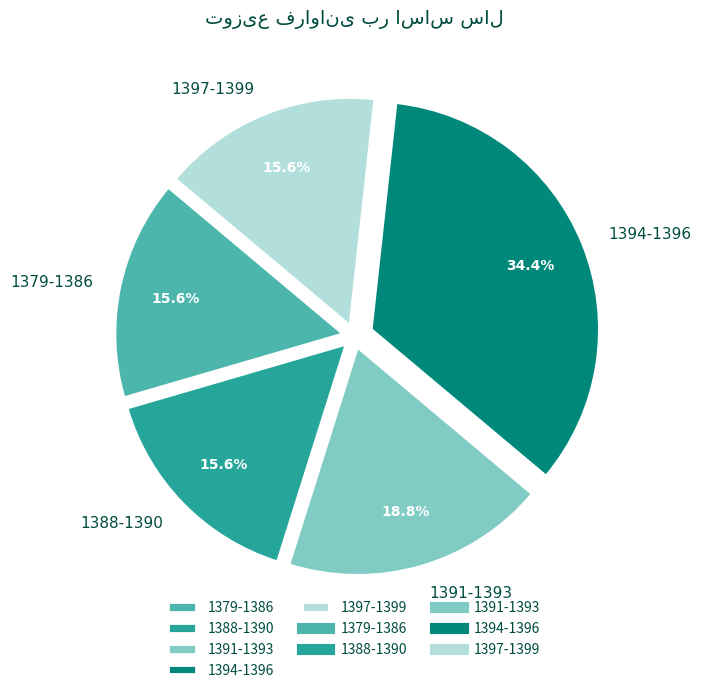

Between 1388-1390 and 1391-1393, which is larger?

1391-1393